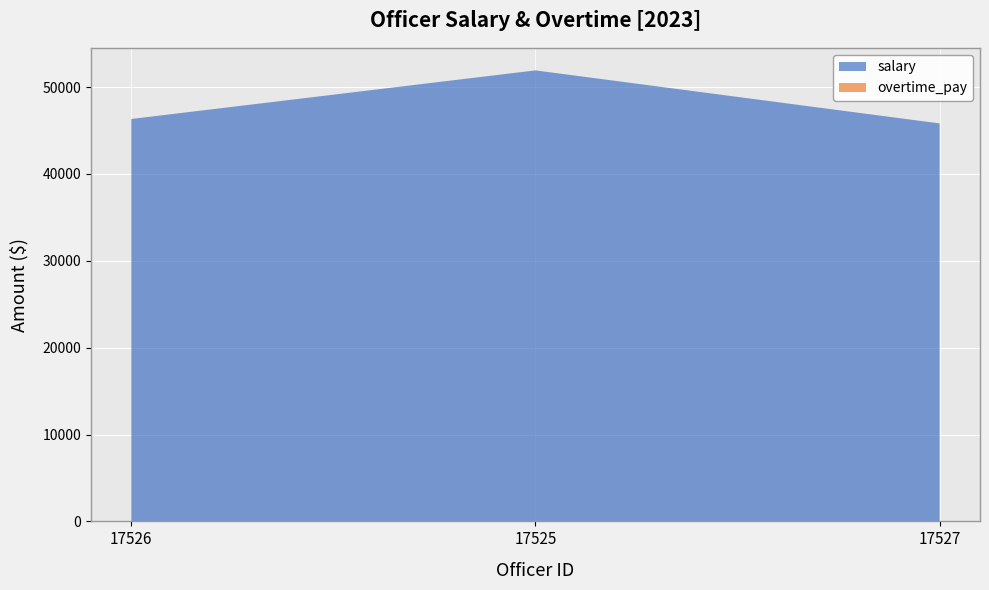

Reading left to right, transcribe all the data shown in this chart.

salary: 46318.4	51912.8	45807.5
overtime_pay: 0.0	0.0	0.0